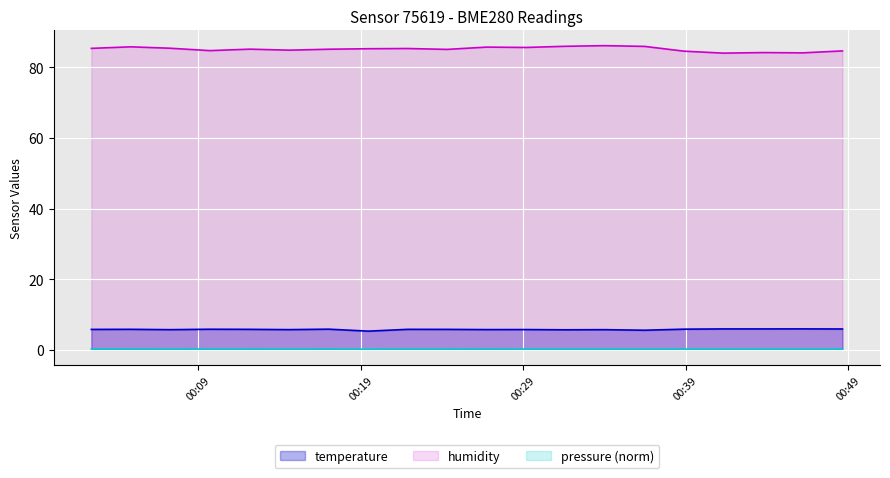

Rank the series by their maximum value, from lowest to highest.

pressure (norm), temperature, humidity